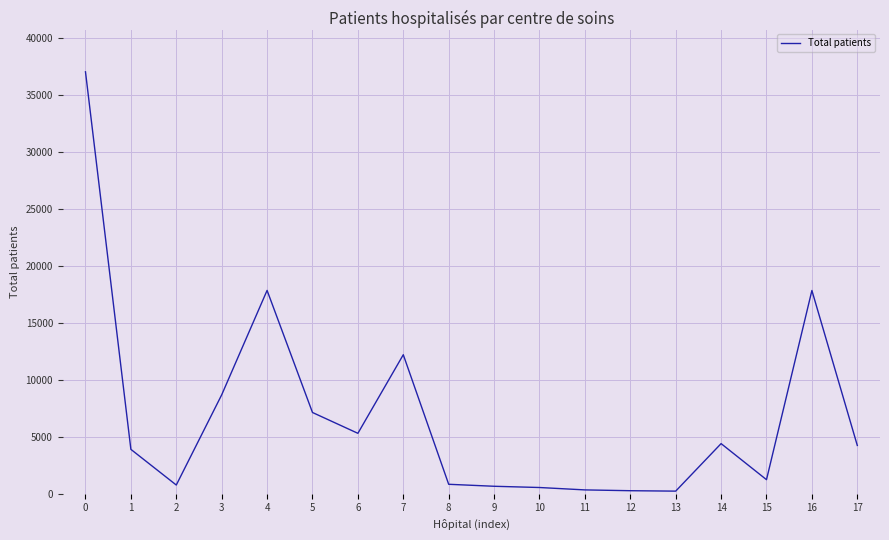

Between 6 and 1, which is larger?

6